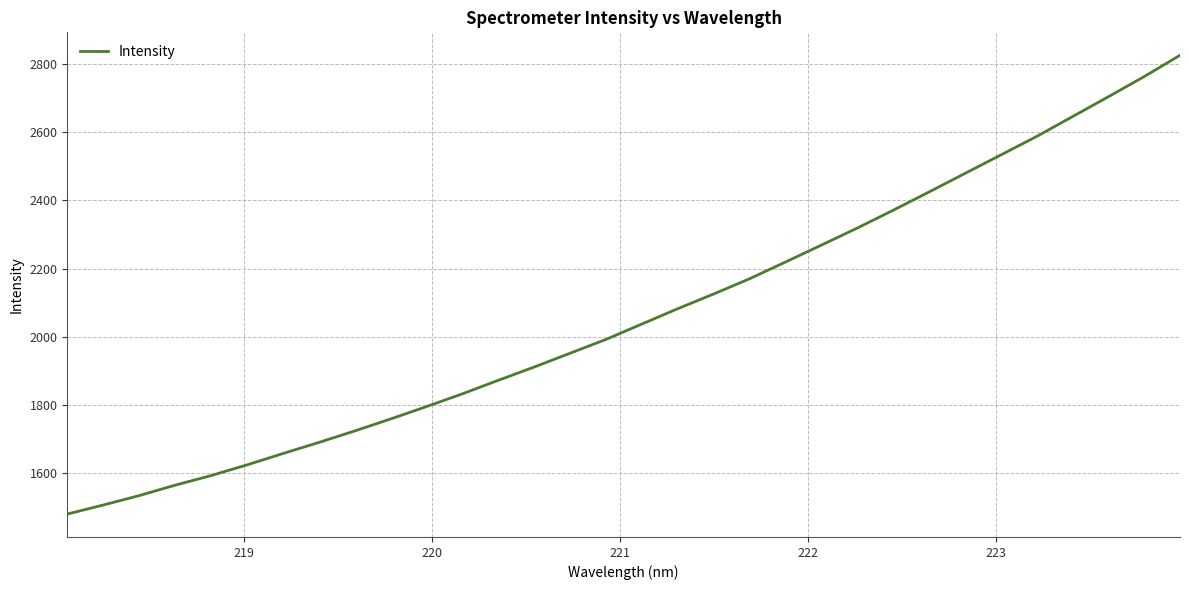

What is the greatest value displayed?

2825.9